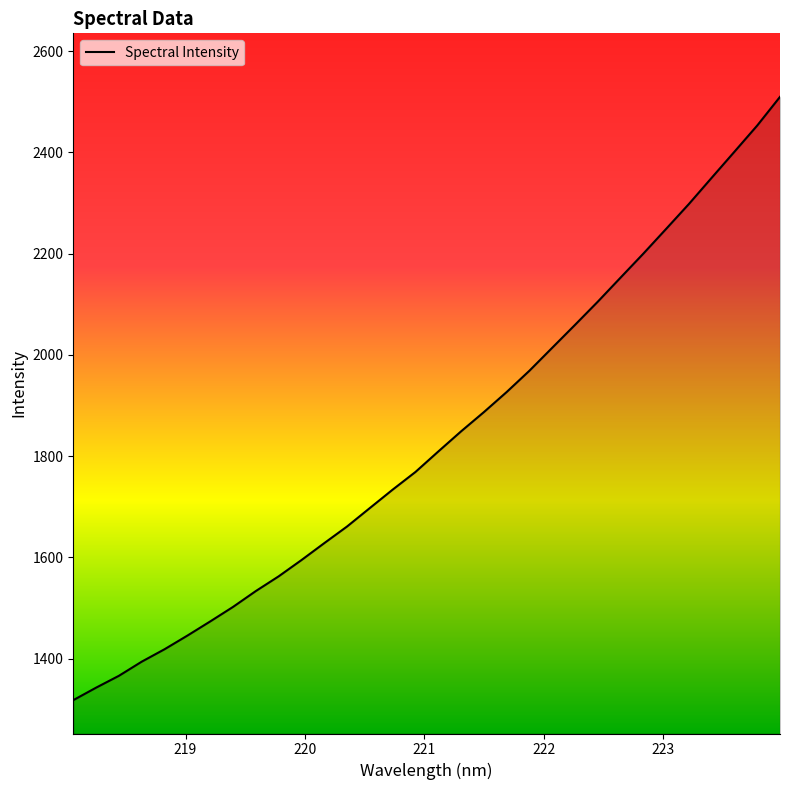

What is the smallest value displayed?

1317.9